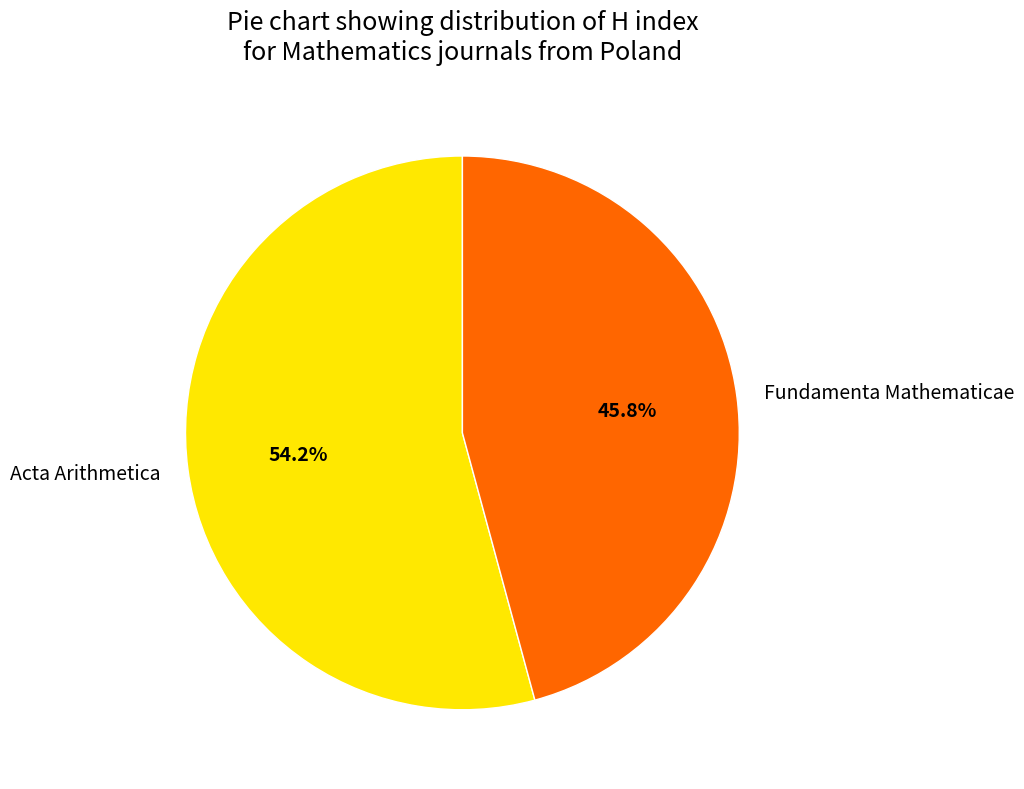

Does Fundamenta Mathematicae represent more than half of the total?

No